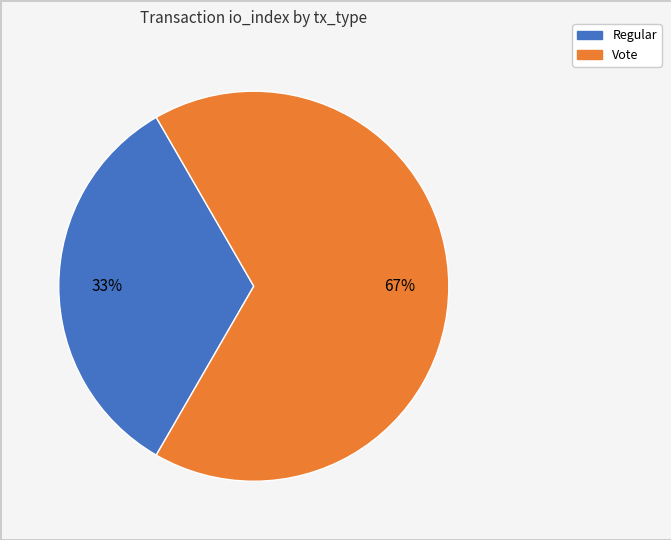

To the nearest percent, what is the combined percentage of Regular and Vote?

100%